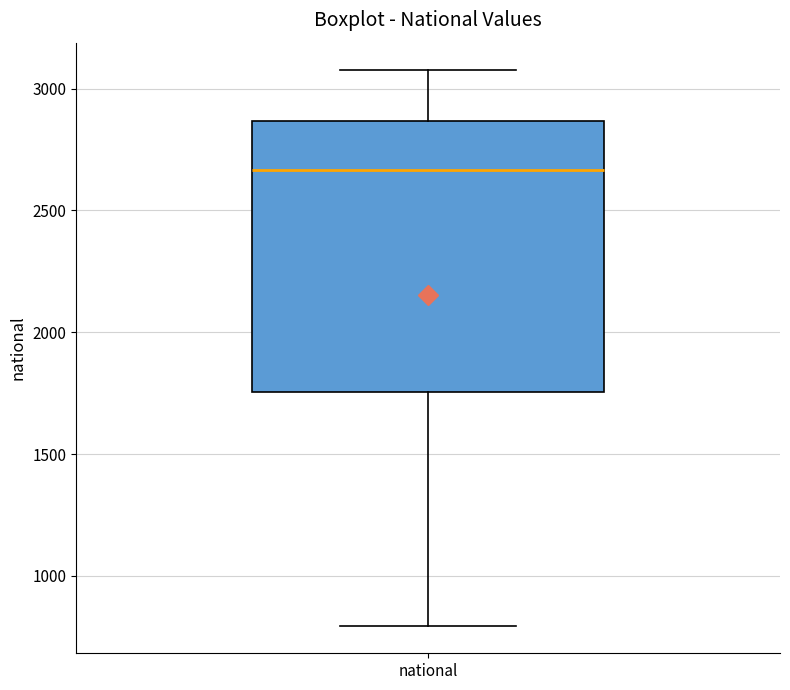

Where does the lower whisker of the box for national end on the y-axis? The values are not printed on the chart, so give them approximately, as read against the axis.

800